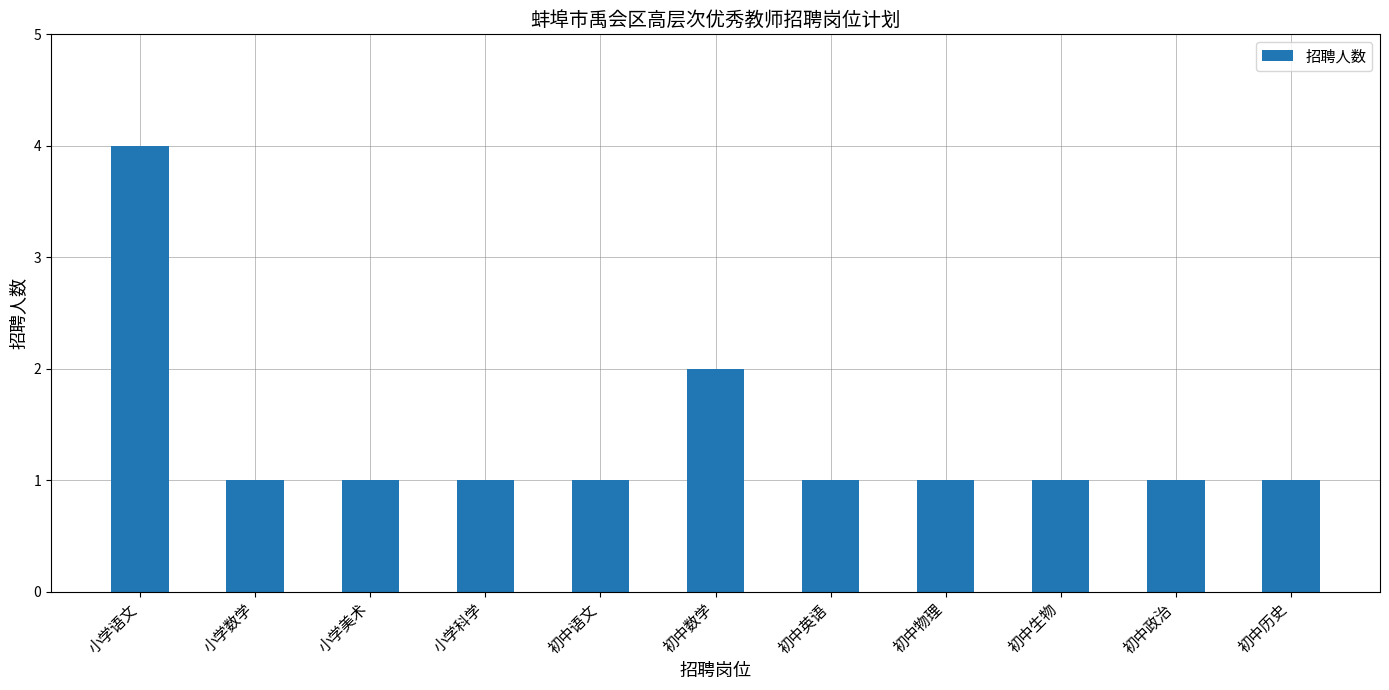

What is the difference between the maximum and minimum values?

3